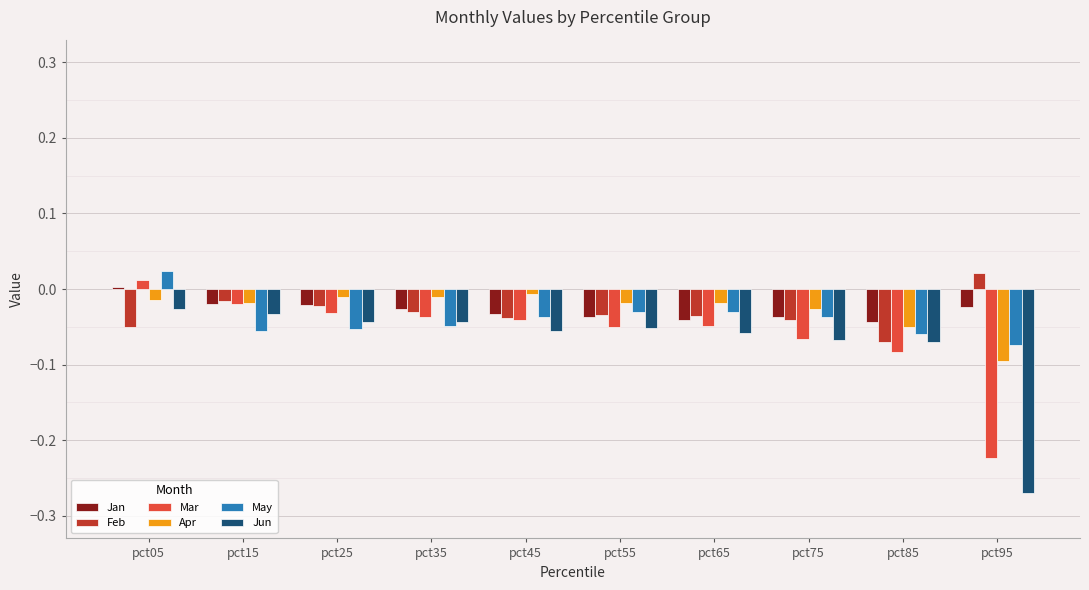

What is the sum of all May values?

-0.4